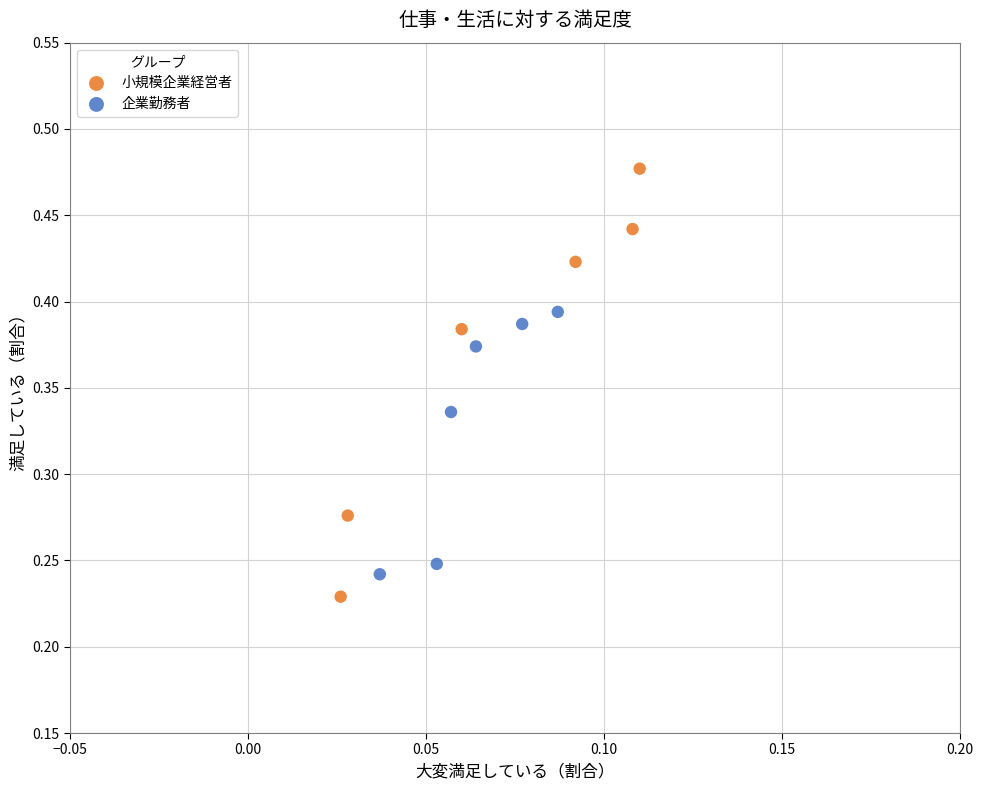

Which series has the widest spread of Y values?

小規模企業経営者